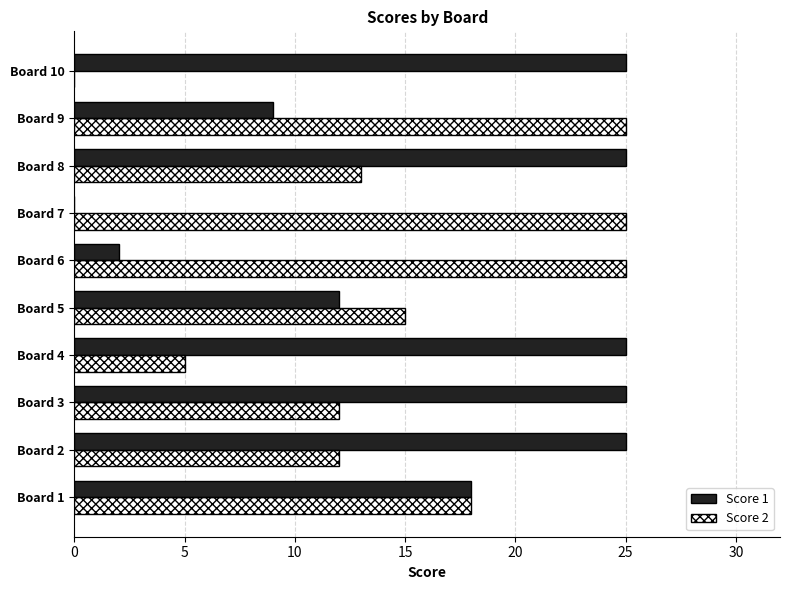

What is the sum of all Score 1 values?

166